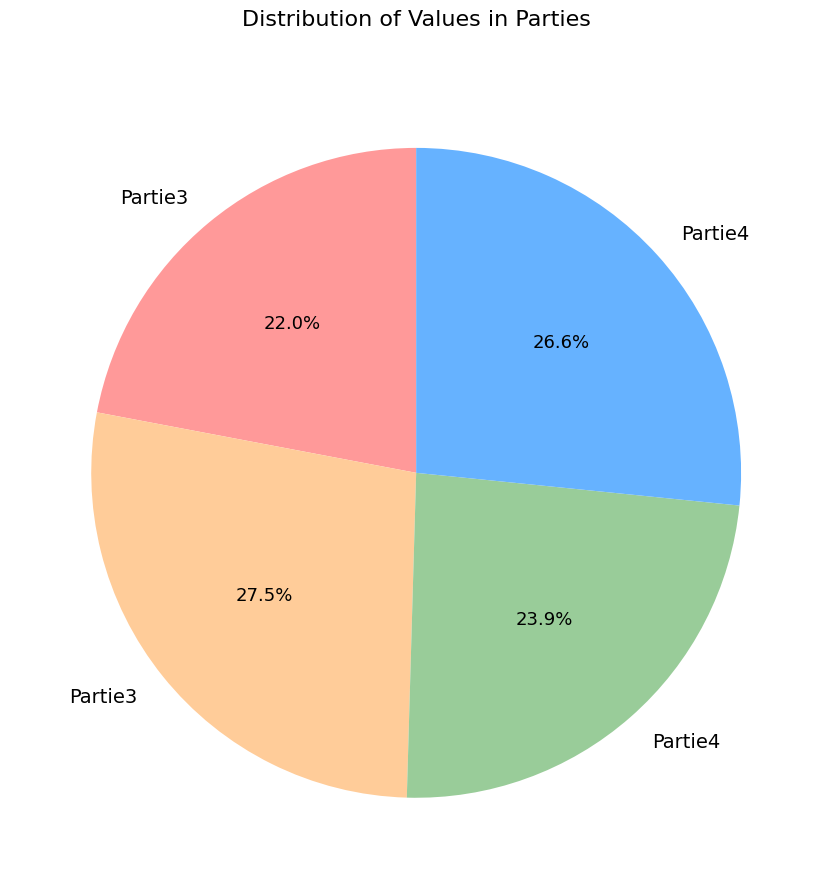

Is there any slice that represents more than half of the pie?

No